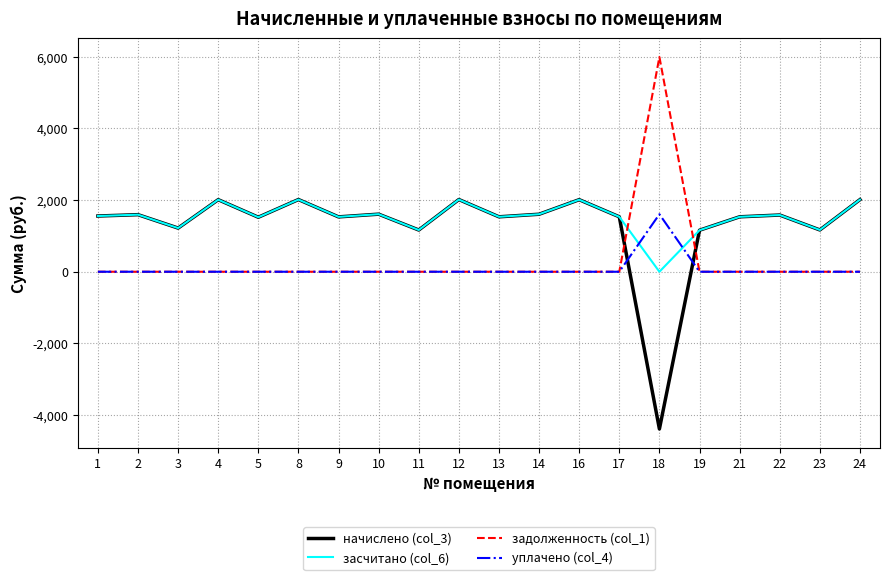

What are all the series names shown in the legend?

начислено (col_3), засчитано (col_6), задолженность (col_1), уплачено (col_4)